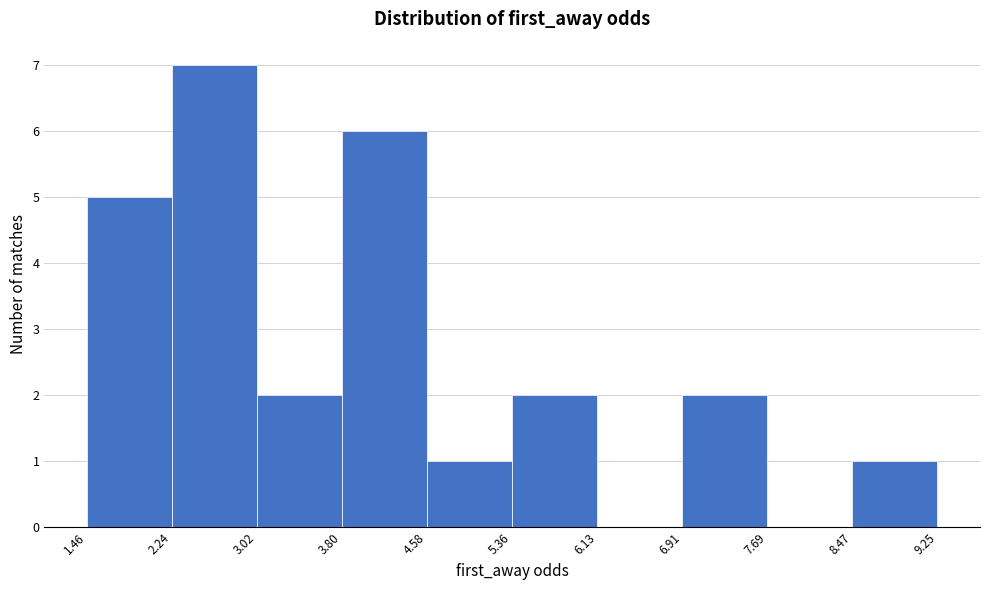

Which range on the x-axis has the tallest bar?

2.24 to 3.02